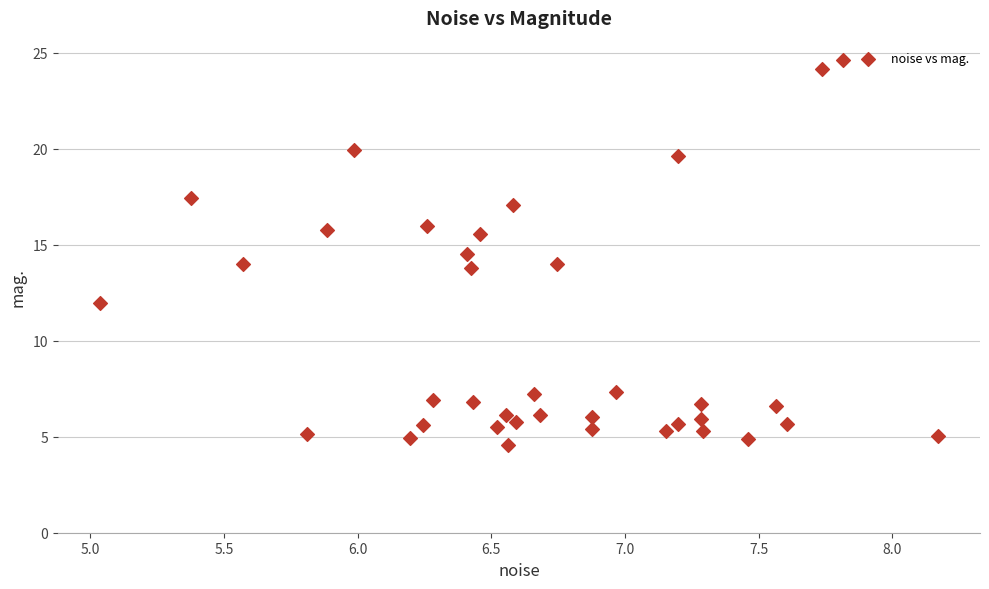

What is the range of Y values (max minus min)?

20.1